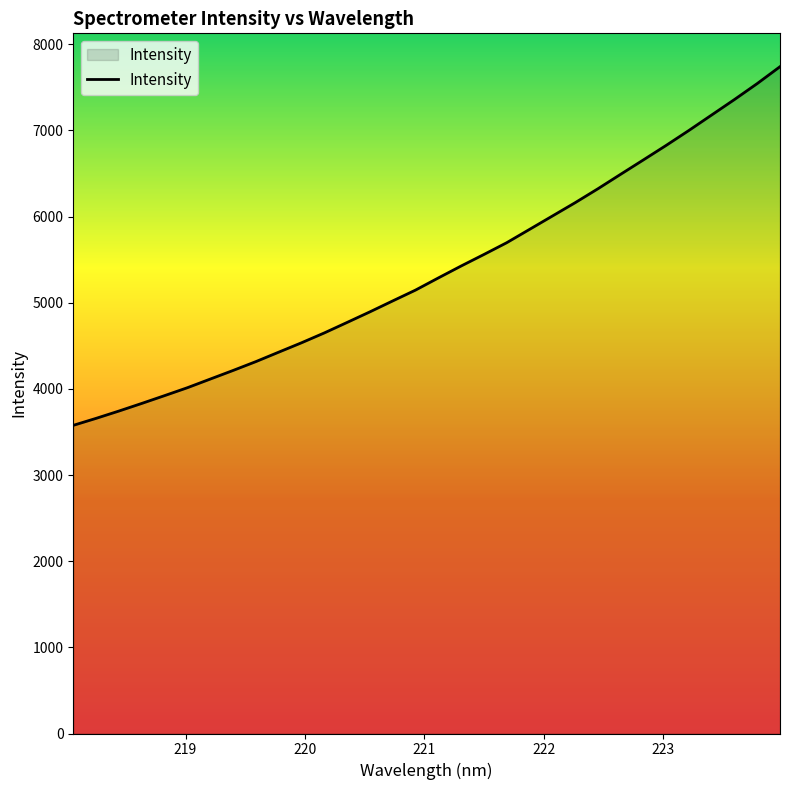

What is the smallest value displayed?

3576.8